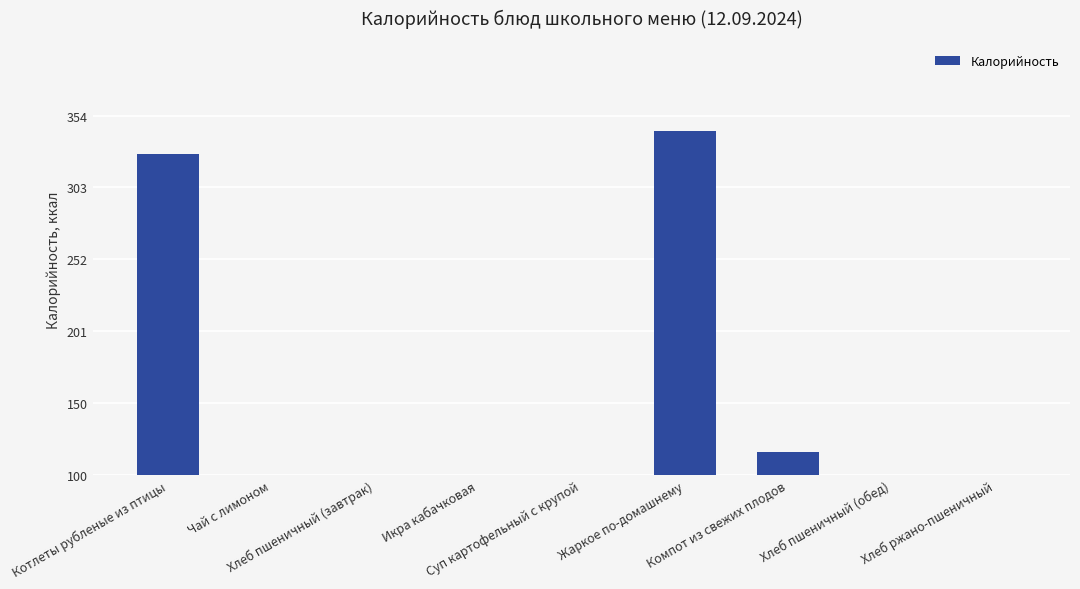

Reading left to right, transcribe all the data shown in this chart.

Котлеты рубленые из птицы=327.5	Чай с лимоном=60.0	Хлеб пшеничный (завтрак)=70.5	Икра кабачковая=71.4	Суп картофельный с крупой=93.2	Жаркое по-домашнему=343.6	Компот из свежих плодов=116.6	Хлеб пшеничный (обед)=94.0	Хлеб ржано-пшеничный=39.6